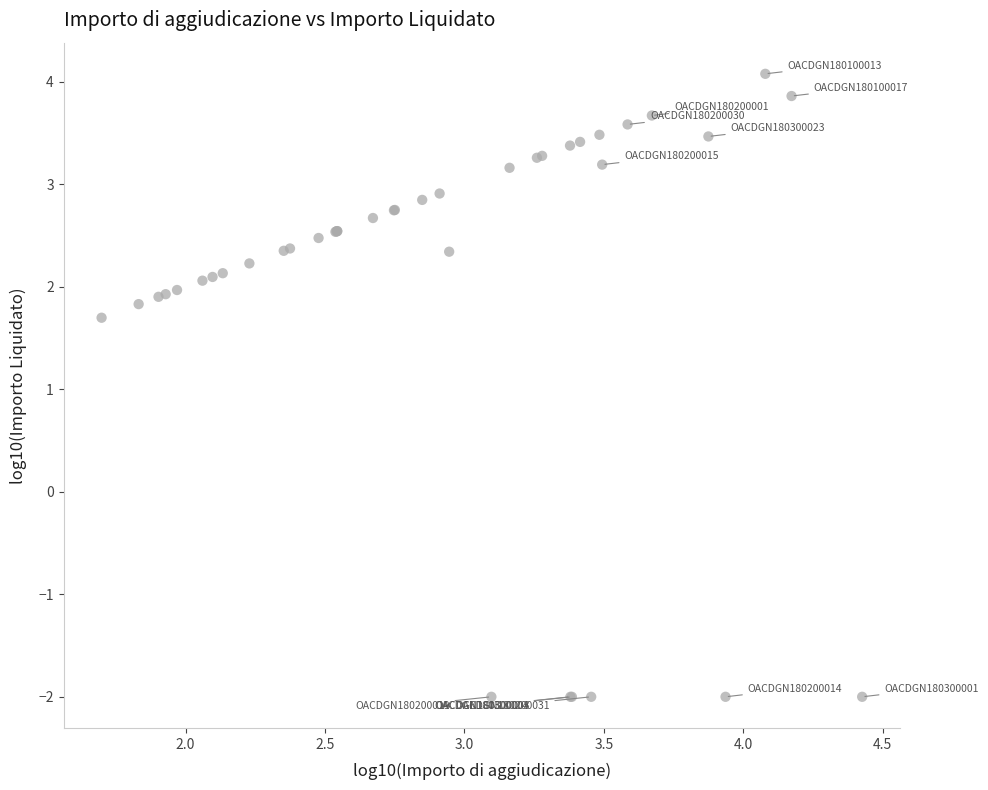

What Y value in the scatter plot is closest to 1?

1.7